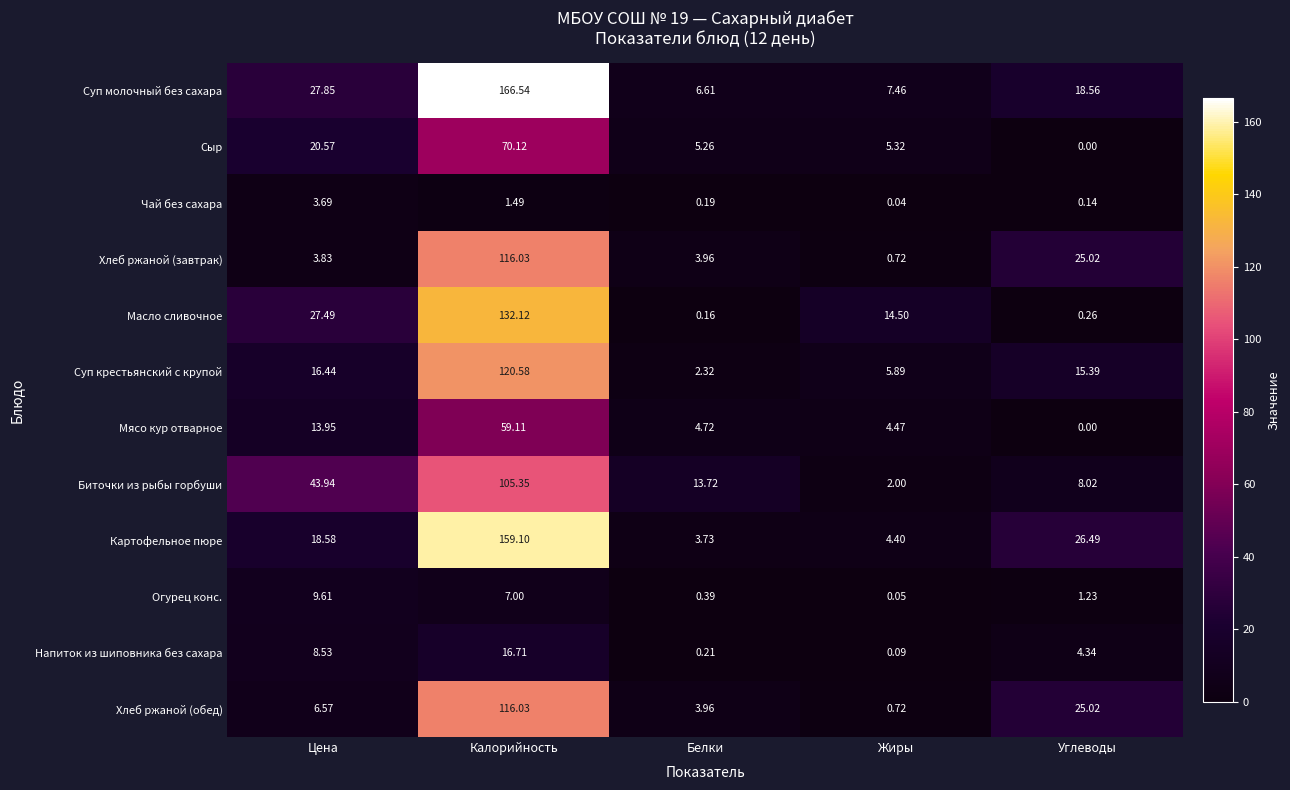

Rank the categories by Хлеб ржаной (обед) value from highest to lowest.

Калорийность, Углеводы, Цена, Белки, Жиры